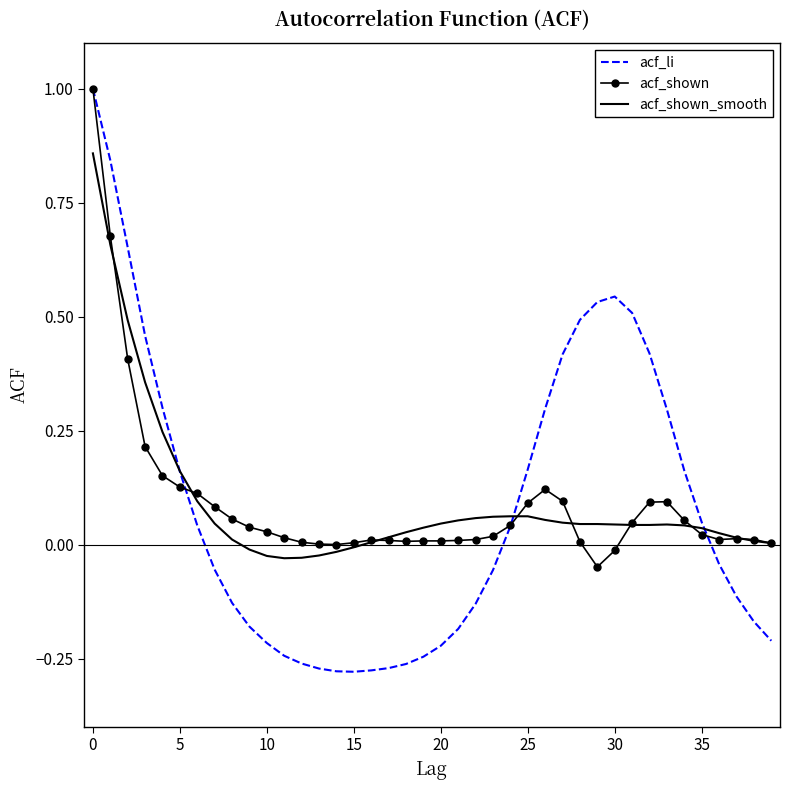

How many series are shown in this chart?

3